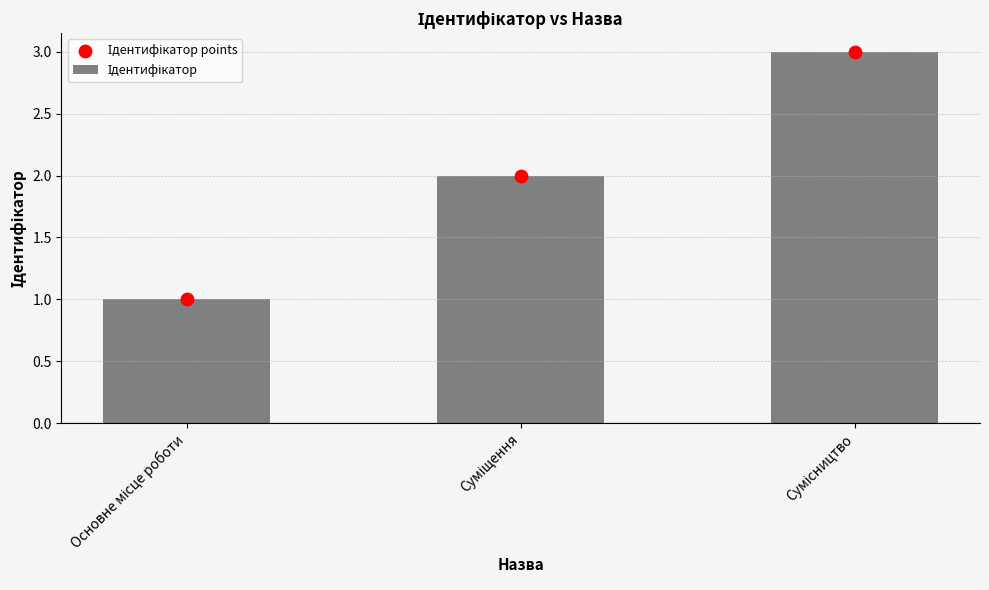

At which category is the sum across all series the highest?

Сумісництво